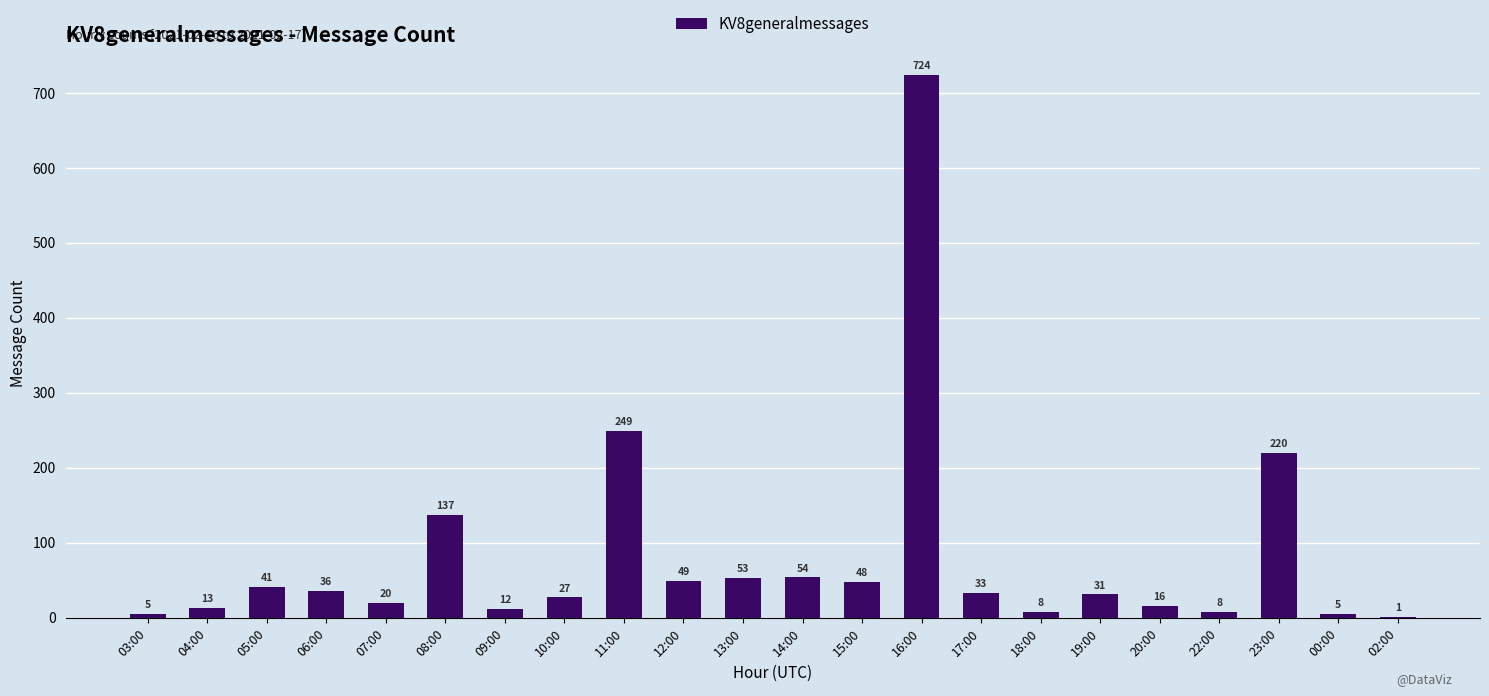

What is the greatest value displayed?

724